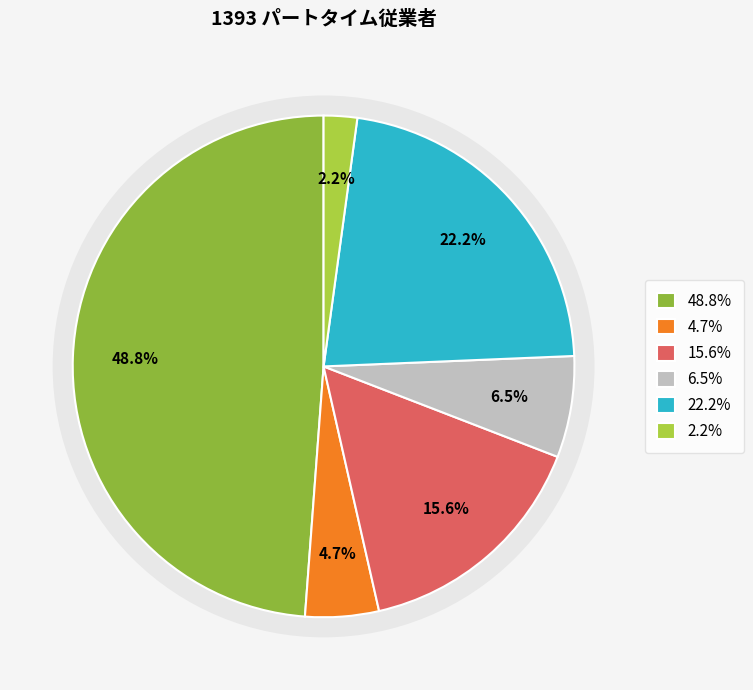

How many segments does this pie chart have?

6